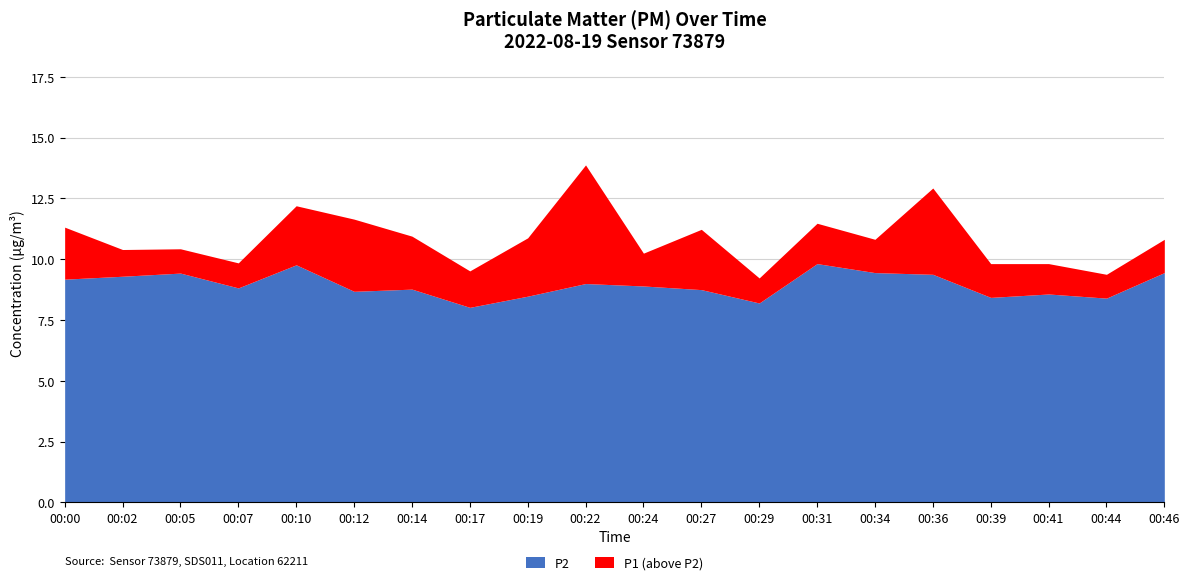

What is the sum of all P1 values?

216.9